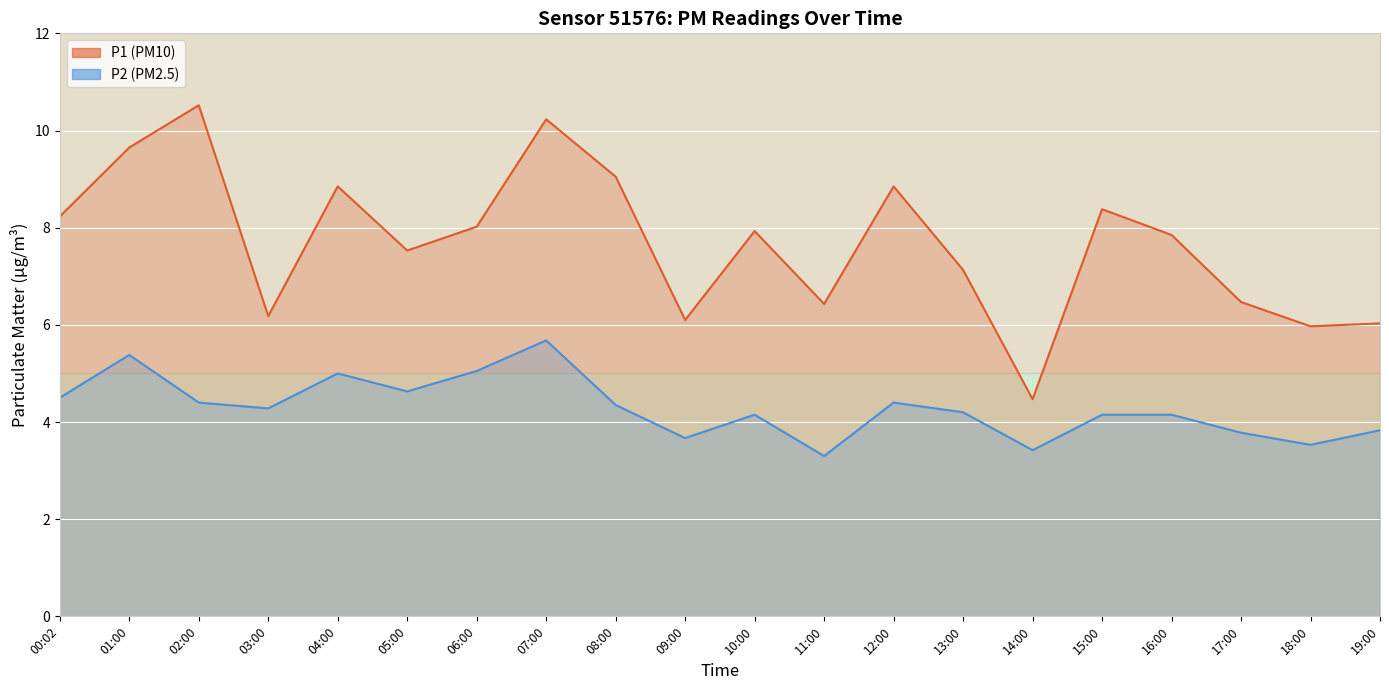

At which label is P2 line closest to 4?

10:00